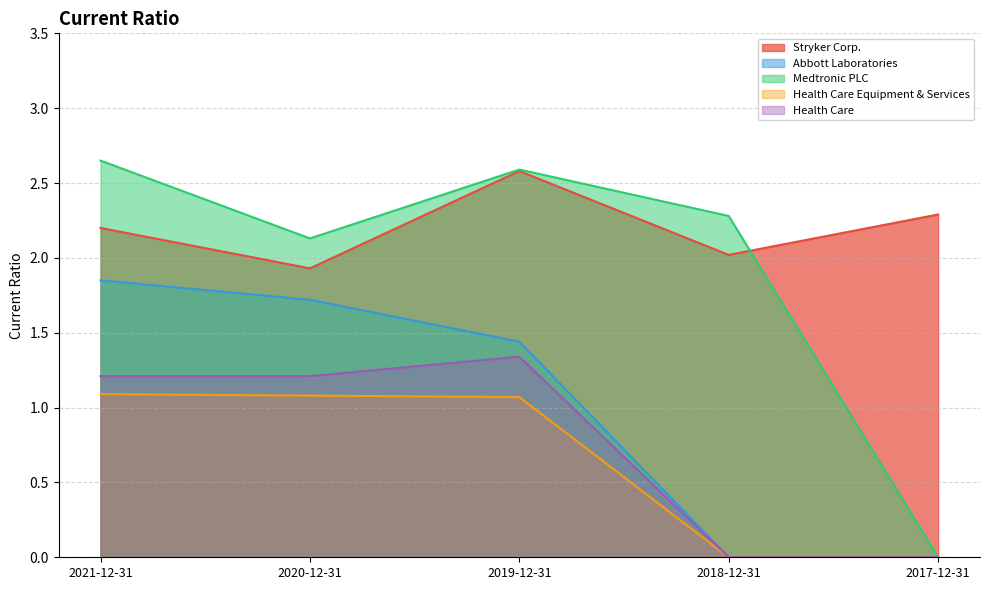

What is the average value of the Medtronic PLC series?

1.9